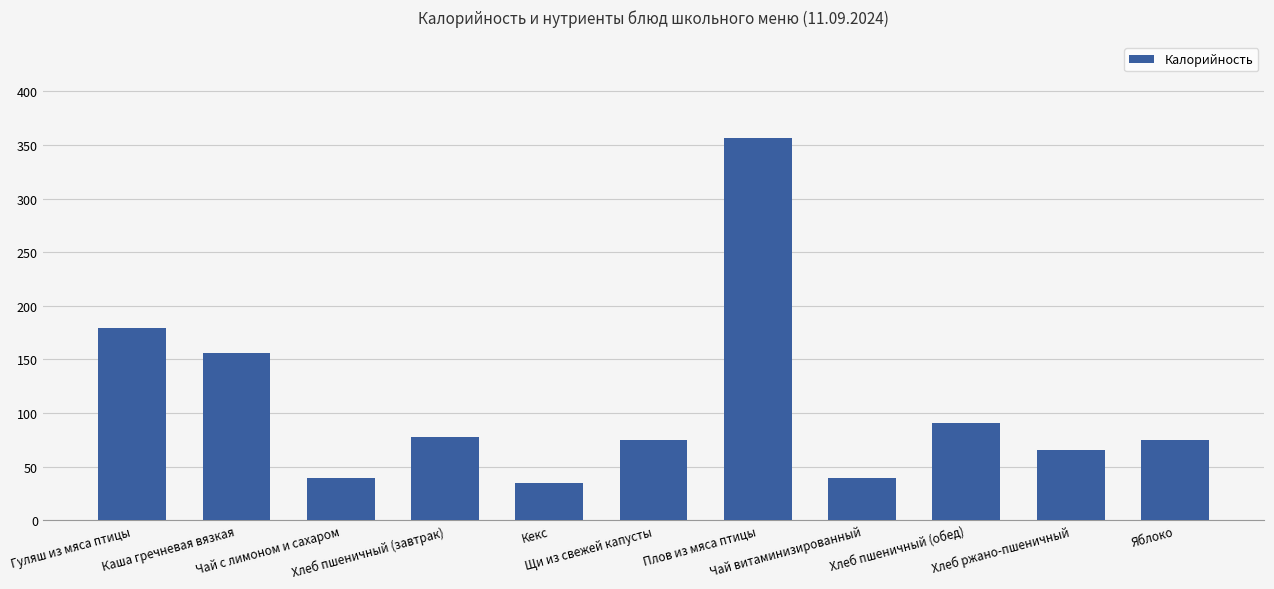

What is the label of the 6th bar from the right?

Щи из свежей капусты